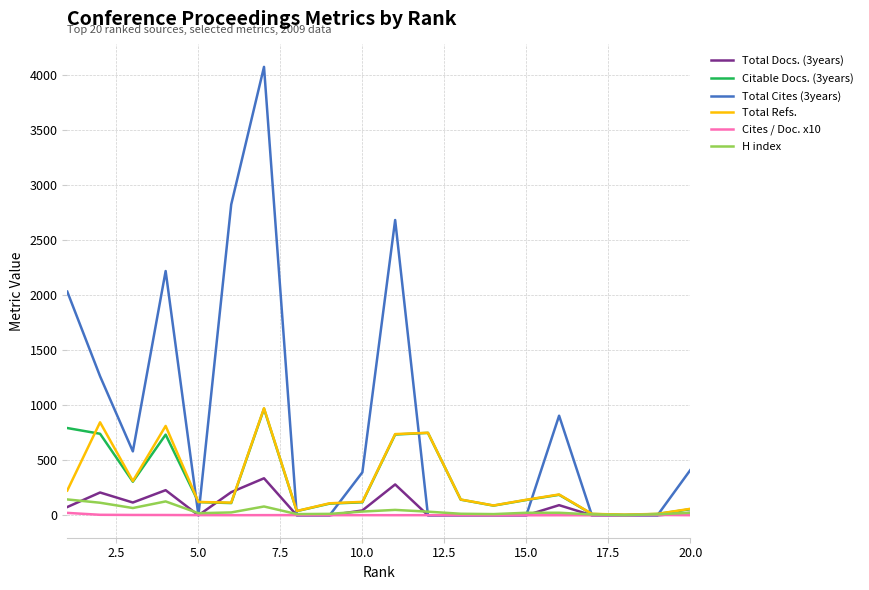

In Cites / Doc. x10, how many points are higher than both neighbors (excluding endpoints)?

5